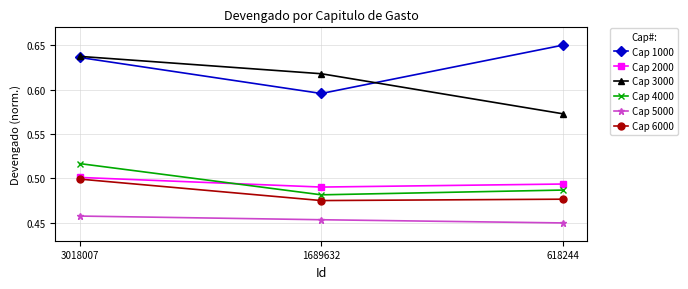

Is the value of Cap 6000 at 618244 greater than the value of Cap 2000 at 1689632?

No